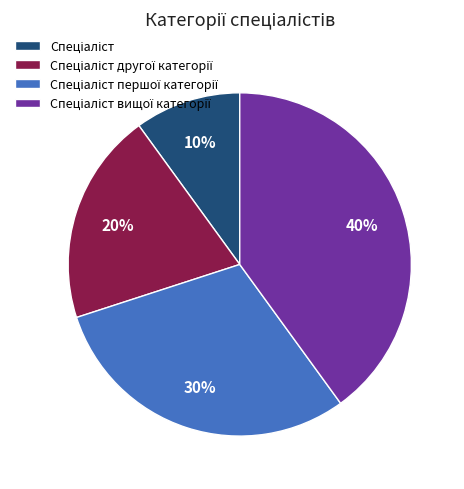

To the nearest percent, what is the difference between the largest and smallest slice percentages?

30%